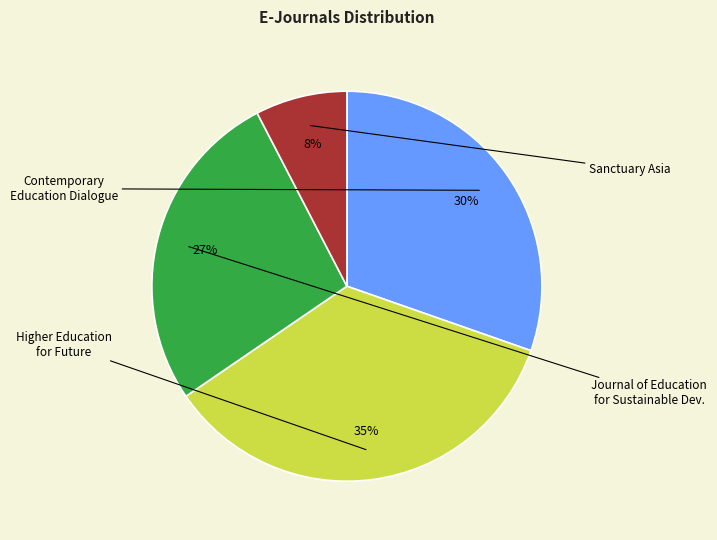

Is there a majority slice in this chart?

No